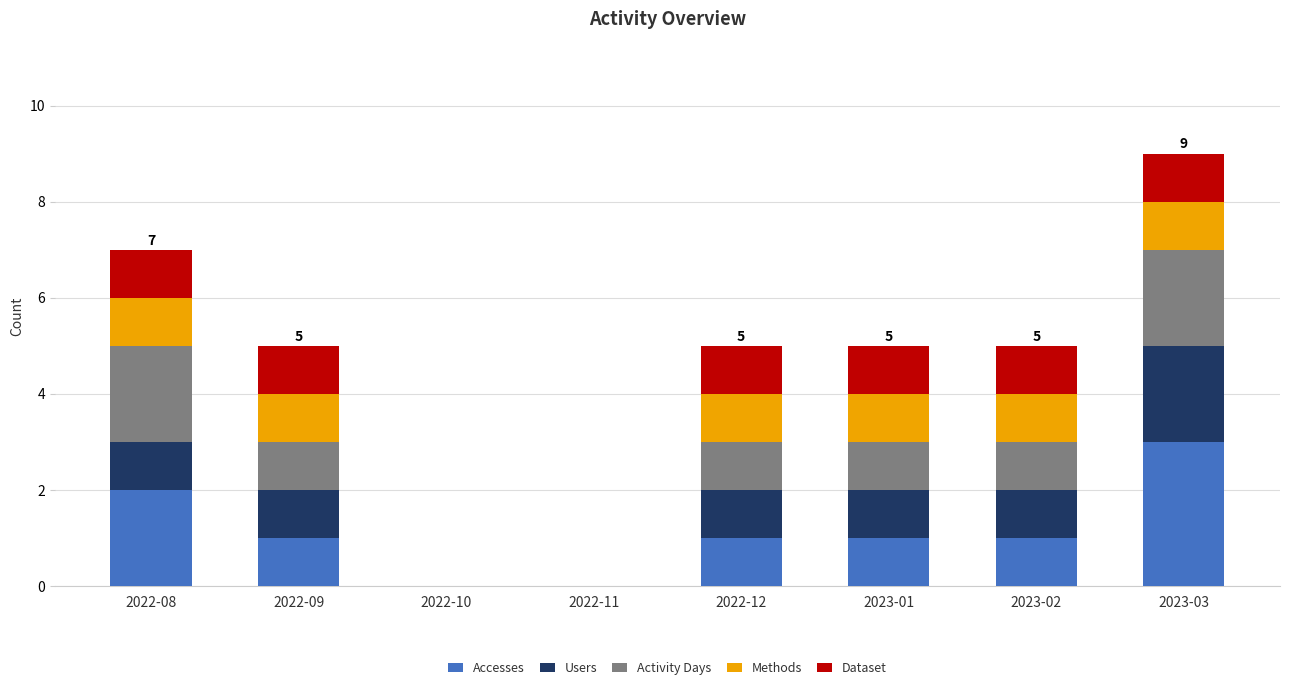

True or false: Accesses has a value of 0 at 2022-10.

True